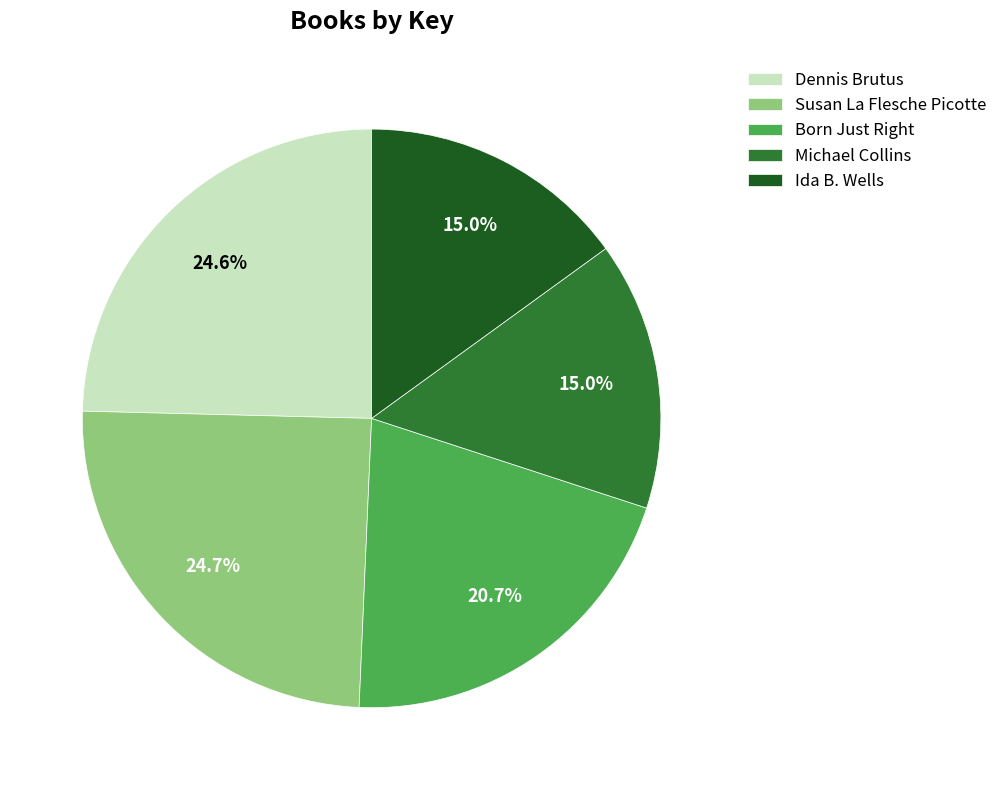

How much of the chart is everything except Susan La Flesche Picotte?

75.3%